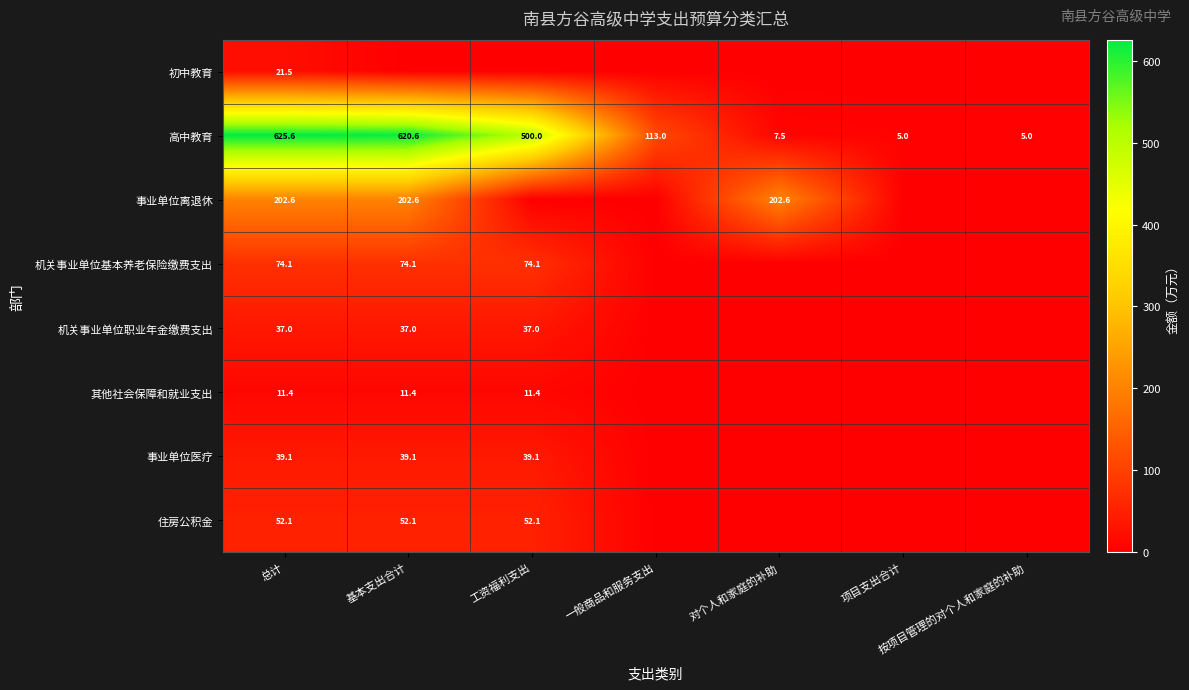

The 住房公积金 series shows 52.1 at 基本支出合计. True or false?

True